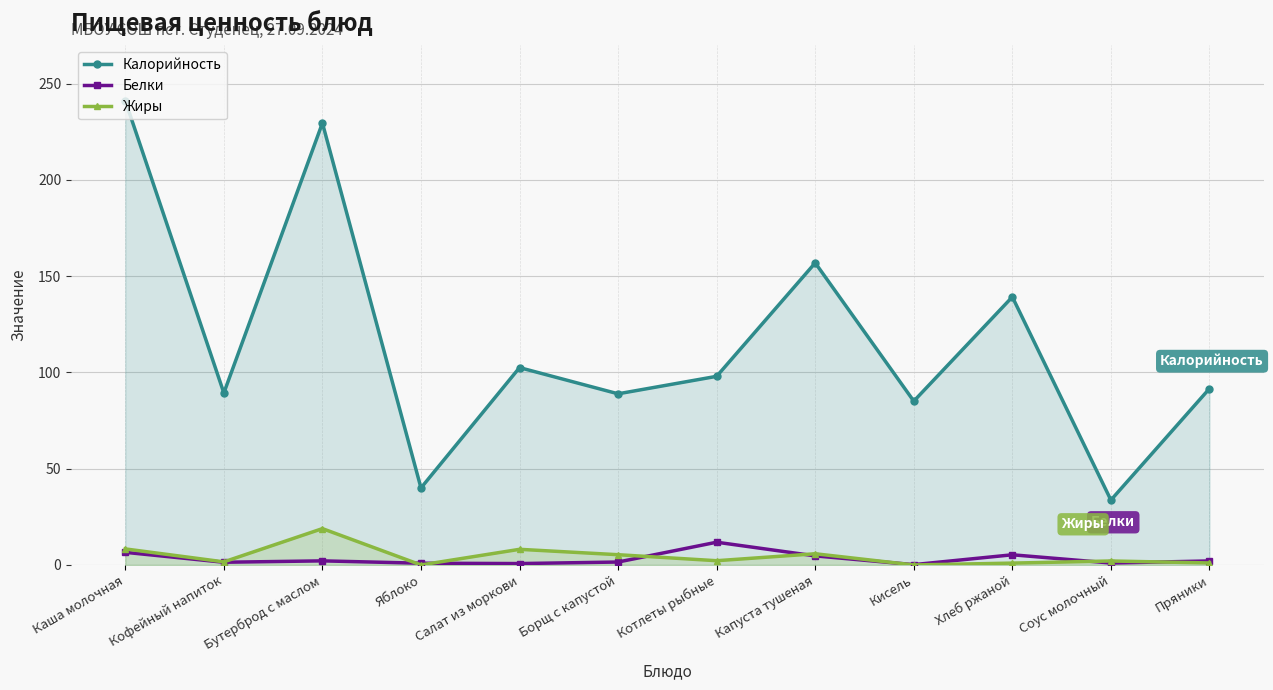

How many lines are shown in the chart?

3